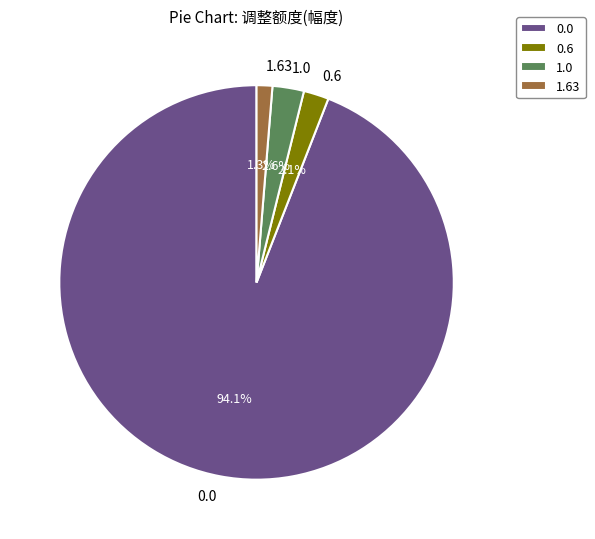

Does 0.6 account for over 50% of the chart?

No